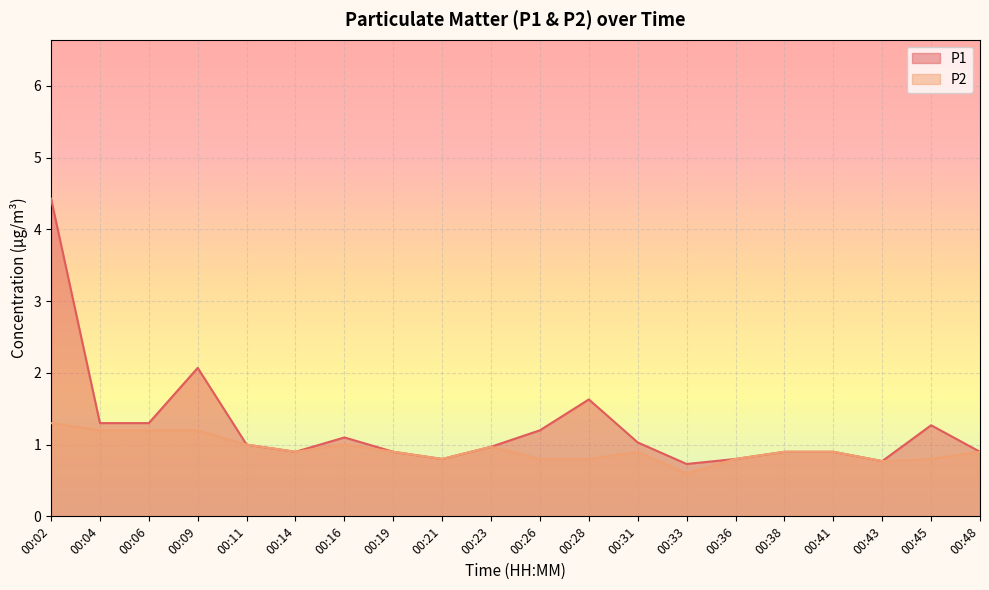

List the labels in order of P1 value, largest first.

00:02, 00:09, 00:28, 00:04, 00:06, 00:45, 00:26, 00:16, 00:31, 00:11, 00:23, 00:14, 00:19, 00:38, 00:41, 00:48, 00:21, 00:36, 00:43, 00:33